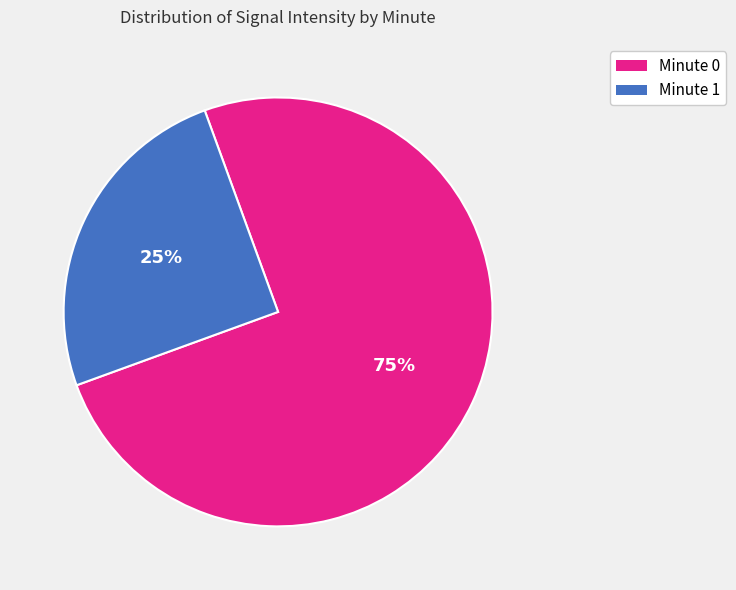

Is there any slice that represents more than half of the pie?

Yes